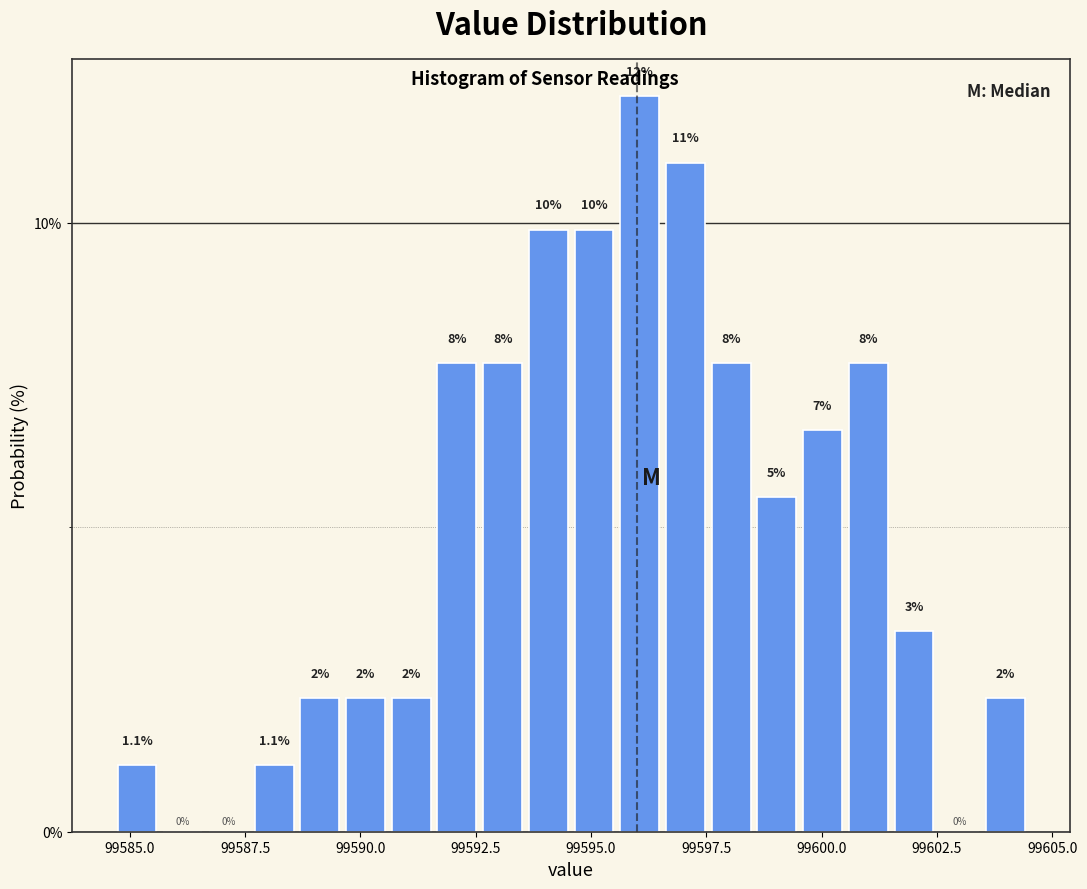

Around what value on the x-axis is the tallest bar? Give the approximate position of its centre, as read against the axis.

99596.0